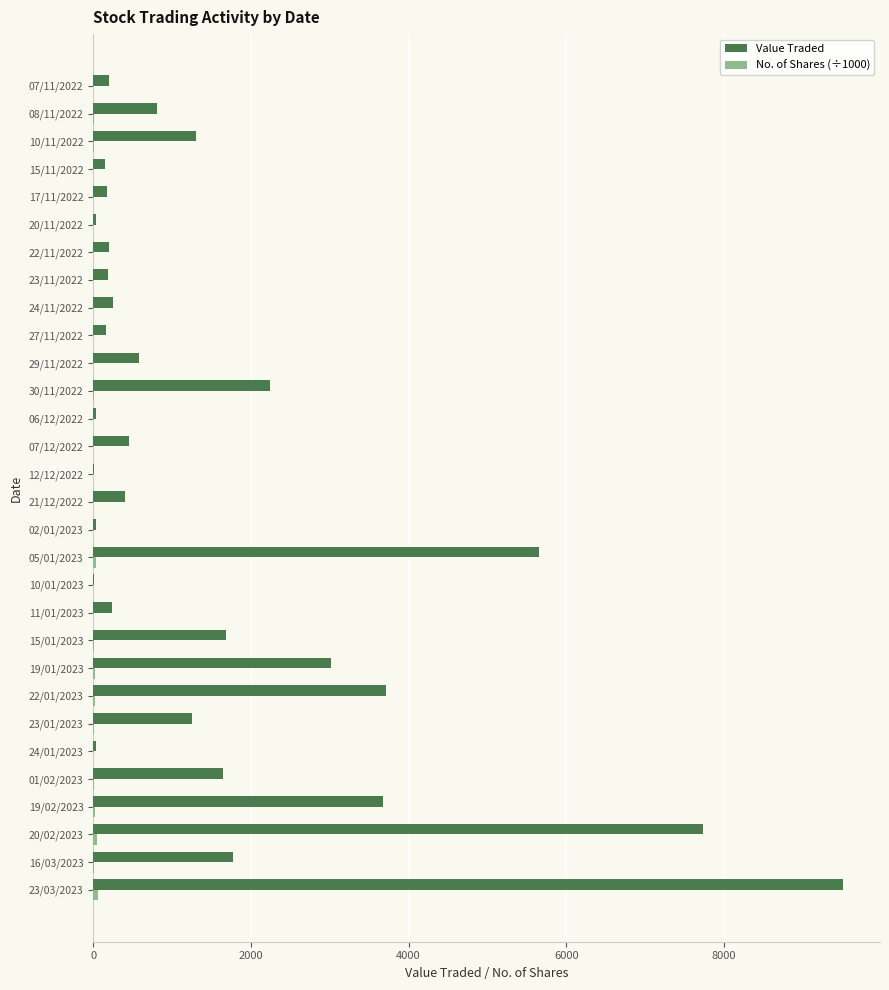

What is the sum of all Value Traded values?

47173.0